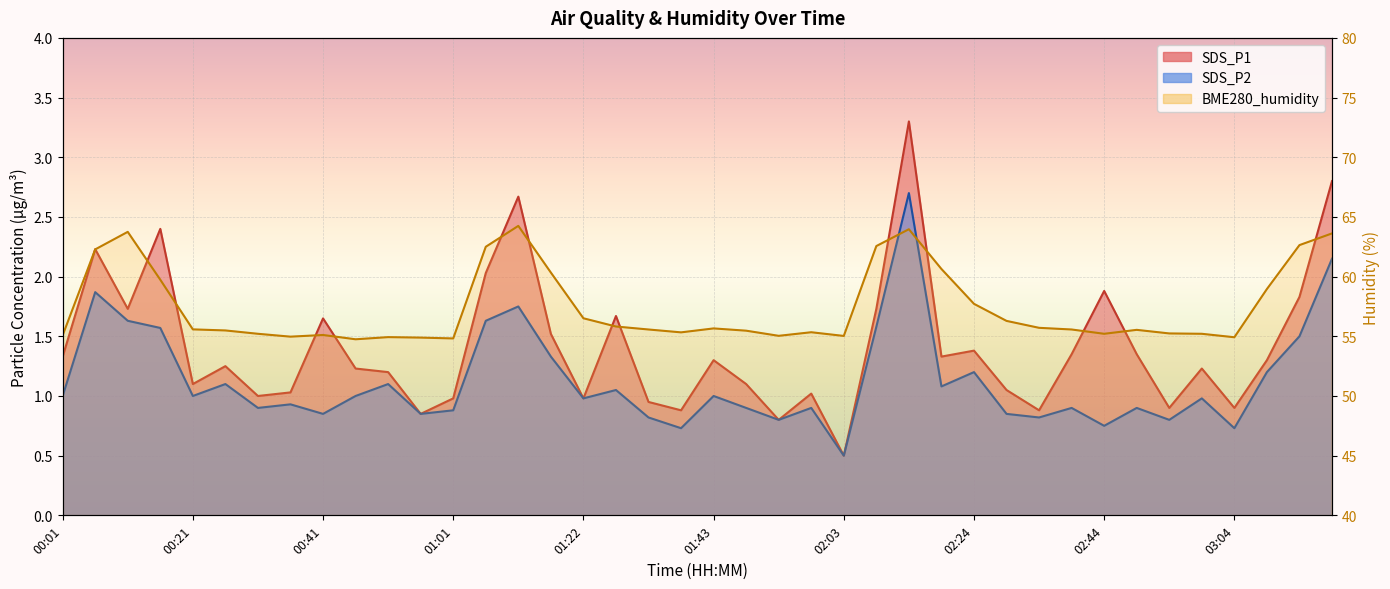

In SDS_P1, how many points are higher than both neighbors (excluding endpoints)?

12